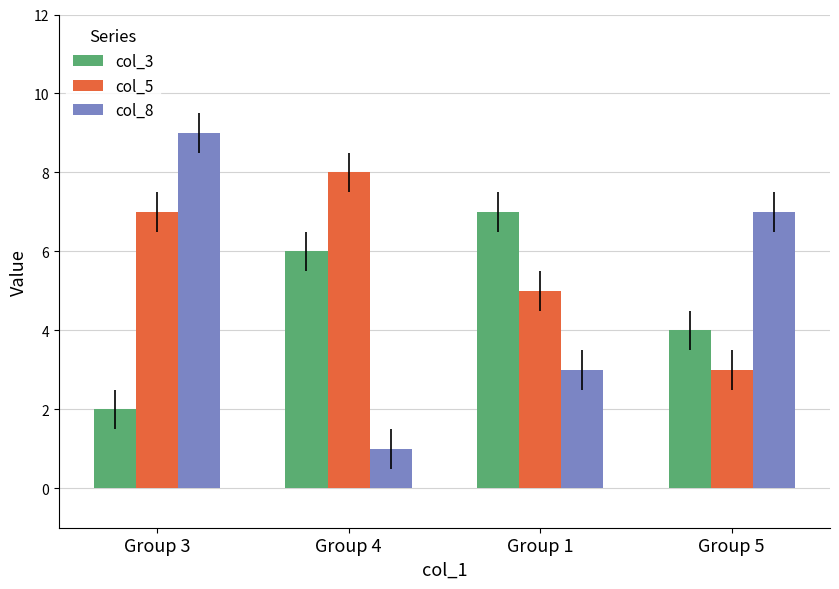

At Group 1, list the series in order from largest to smallest.

col_3, col_5, col_8